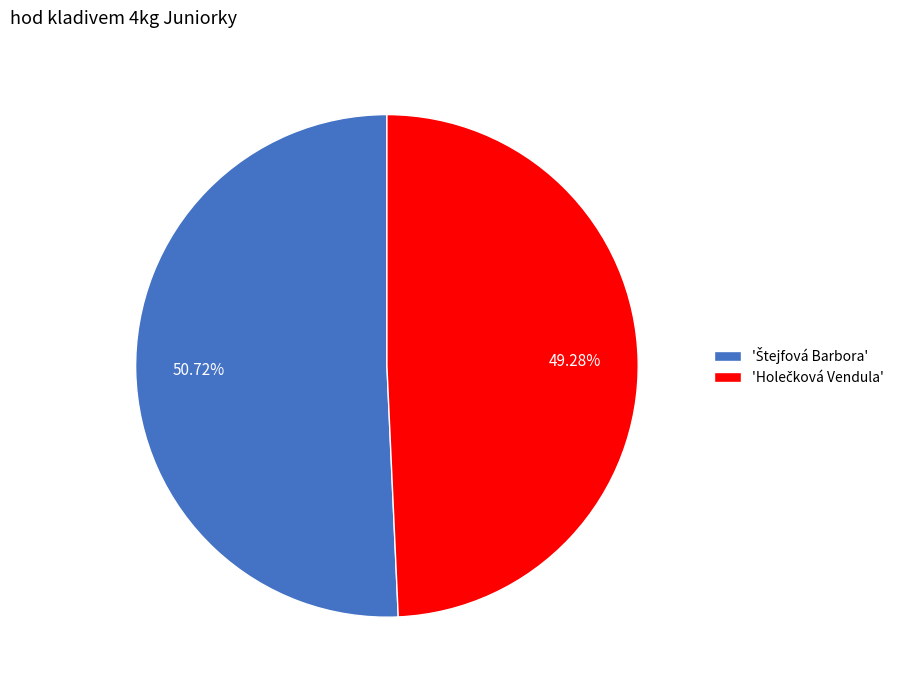

Does any single category account for the majority?

Yes